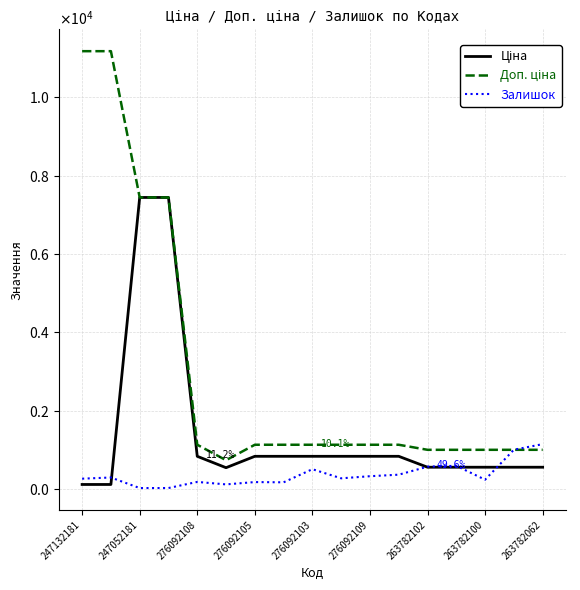

True or false: Ціна and Доп. ціна cross at least once.

False